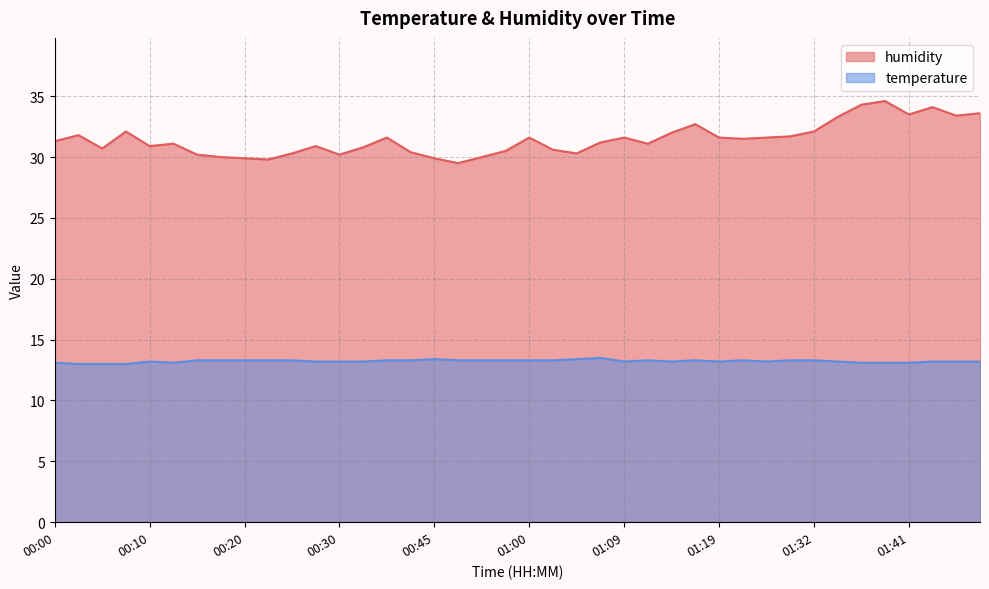

What is the average value of the humidity series?

31.5